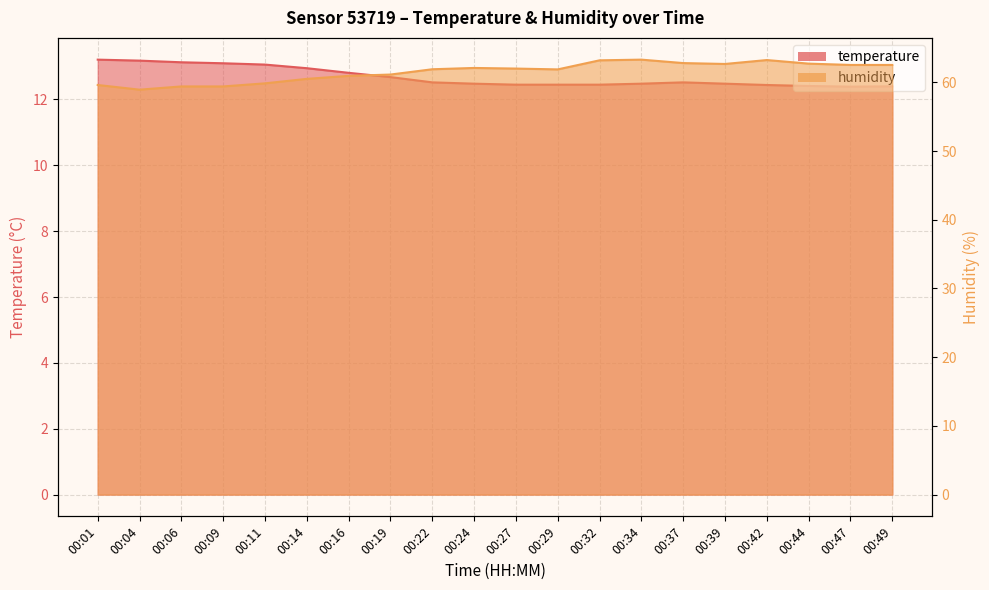

What is the value of the humidity point at the 18th from the left?

62.7